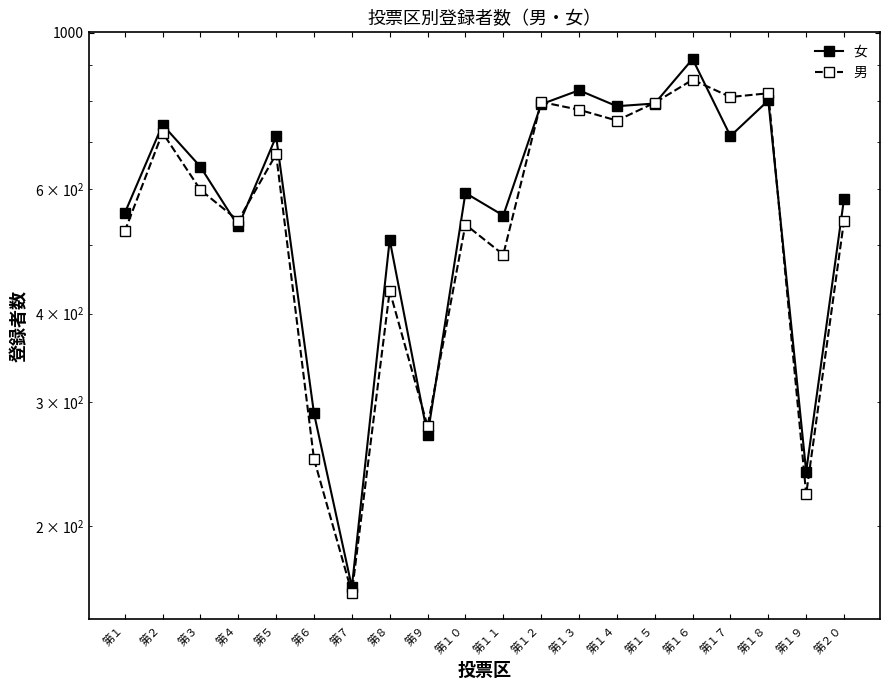

What is the sum of the 男 values at 第１６ and 第１８?

1679